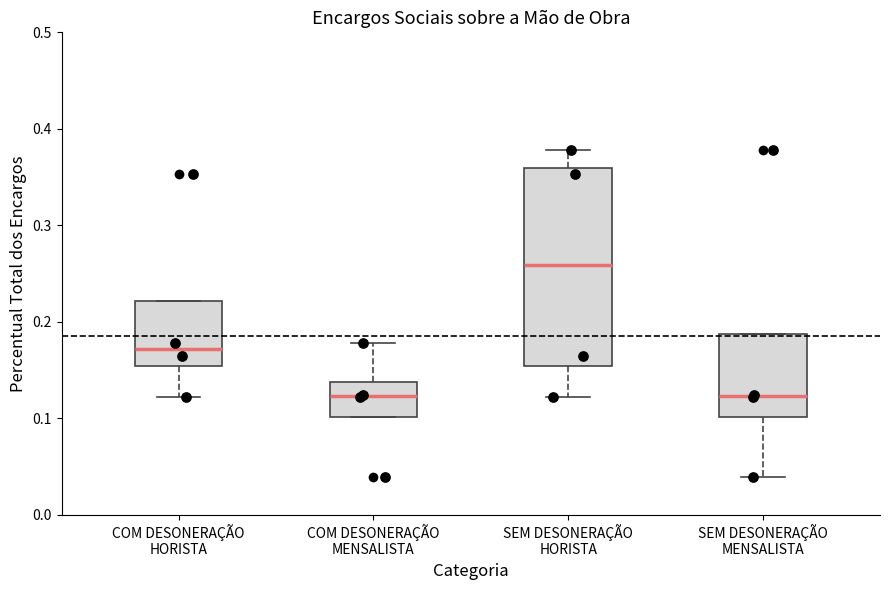

Reading left to right, read every box against the y-axis: the position of its median line, the range the box covers, and the ends of its whiskers. The values are not printed on the chart, so give them approximately, as read against the axis.

COM DESONERAÇÃO HORISTA: median 0.17, box 0.15 to 0.22, whiskers 0.12 to 0.22
COM DESONERAÇÃO MENSALISTA: median 0.12, box 0.10 to 0.14, whiskers 0.10 to 0.18
SEM DESONERAÇÃO HORISTA: median 0.26, box 0.15 to 0.36, whiskers 0.12 to 0.38
SEM DESONERAÇÃO MENSALISTA: median 0.12, box 0.10 to 0.19, whiskers 0.04 to 0.19